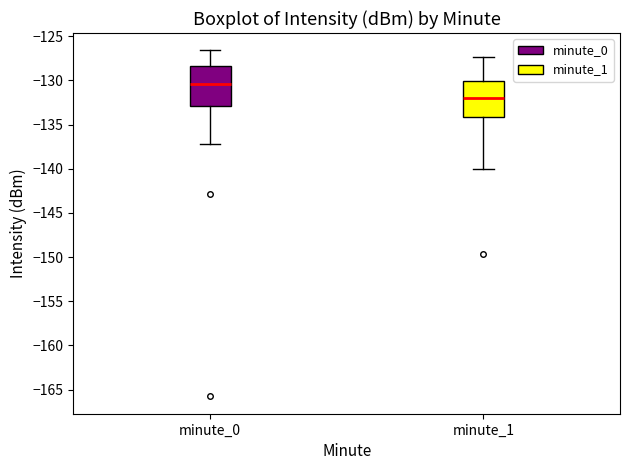

Which box's median line is the lowest?

minute_1